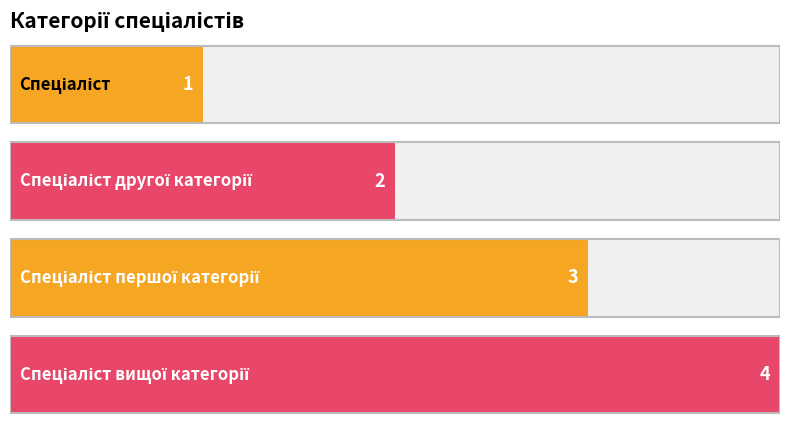

What is the change in value from Спеціаліст to Спеціаліст вищої категорії?

+3